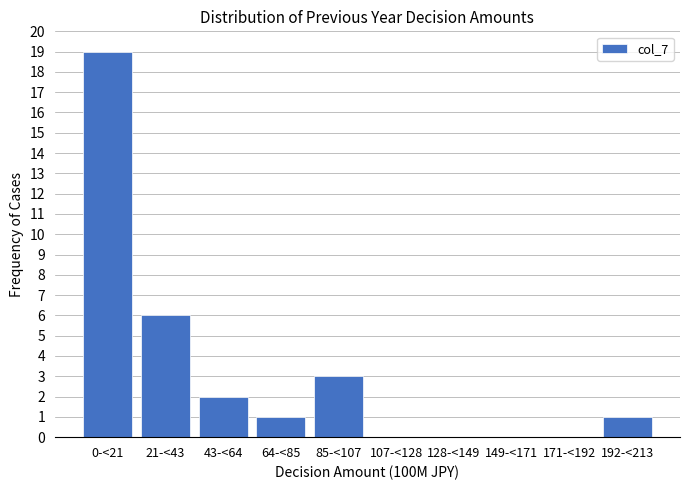

Reading left to right, what are all the values shown in this chart?

0-<21=19	21-<43=6	43-<64=2	64-<85=1	85-<107=3	107-<128=0	128-<149=0	149-<171=0	171-<192=0	192-<213=1